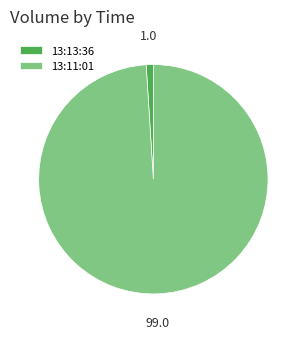

How many slices are in this pie chart?

2